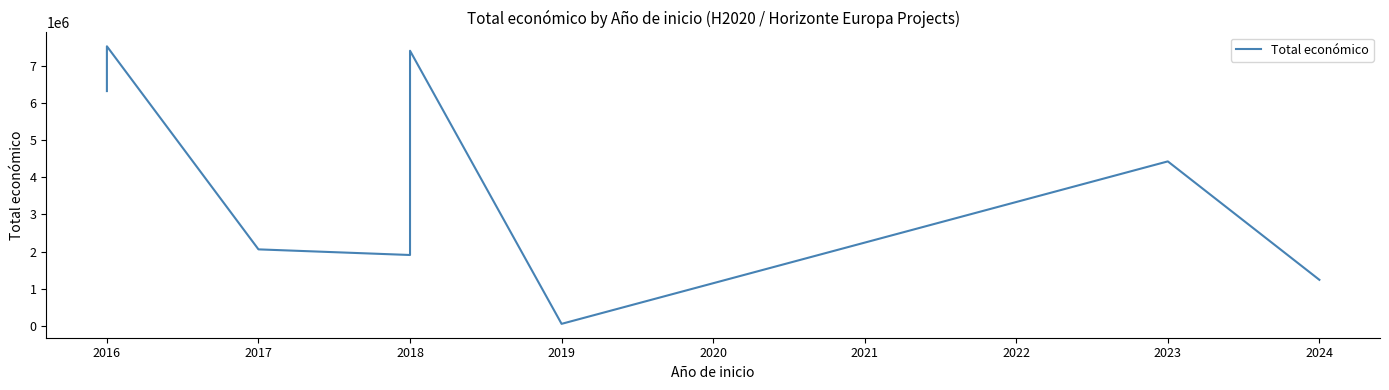

What is the sum of the values at 2016 and 2017?

9595095